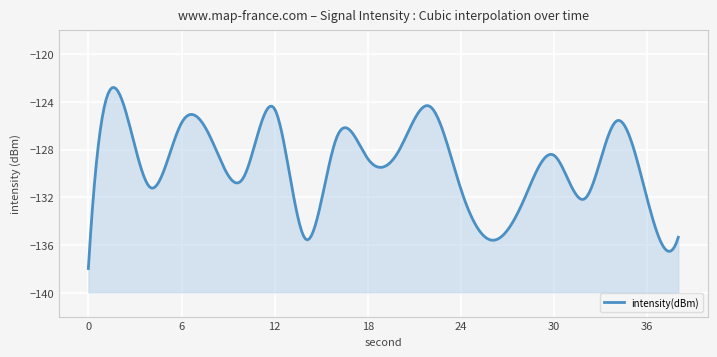

What is the sum of the values at 10 and 28?

-262.7